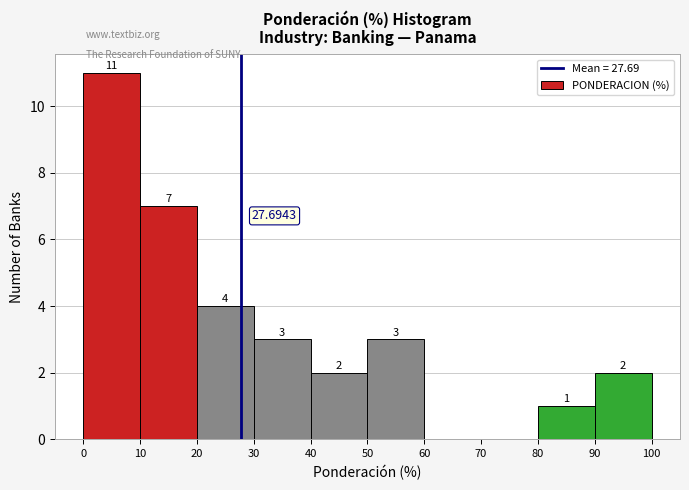

Which range on the x-axis has the tallest bar?

0 to 10